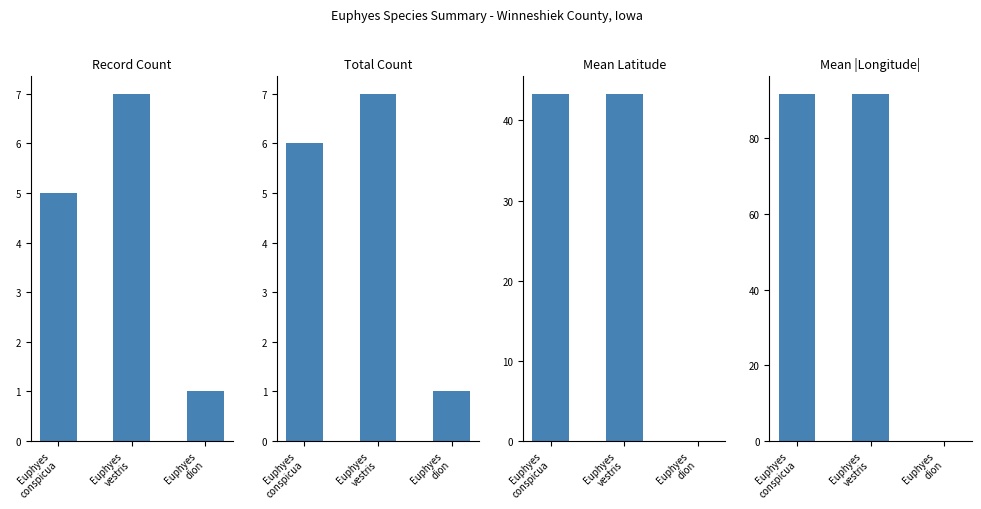

What is the approximate value of Record Count at Euphyes
conspicua?

5.0